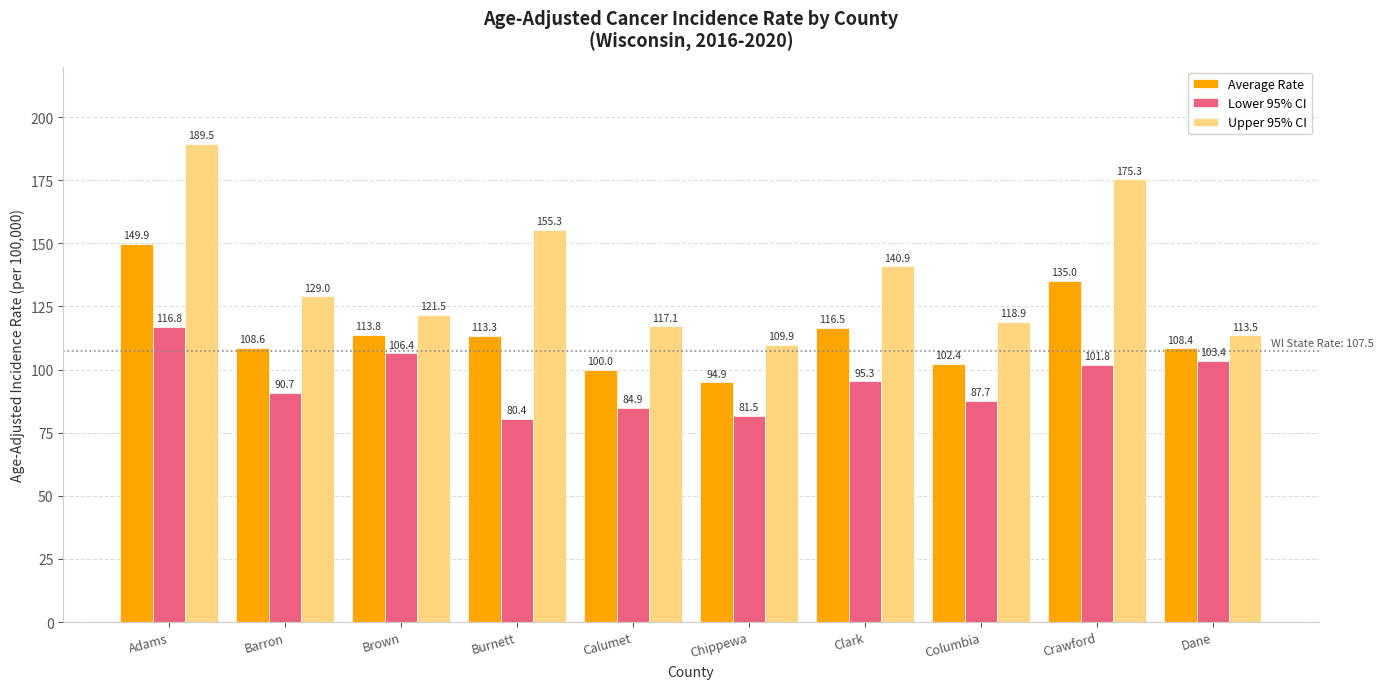

What is the sum of all Upper 95% CI values?

1370.9